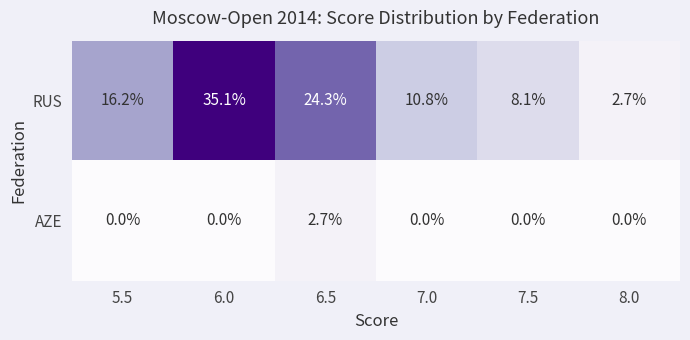

Reading right to left, transcribe all the data shown in this chart.

RUS: 2.7	8.1	10.8	24.3	35.1	16.2
AZE: 0.0	0.0	0.0	2.7	0.0	0.0